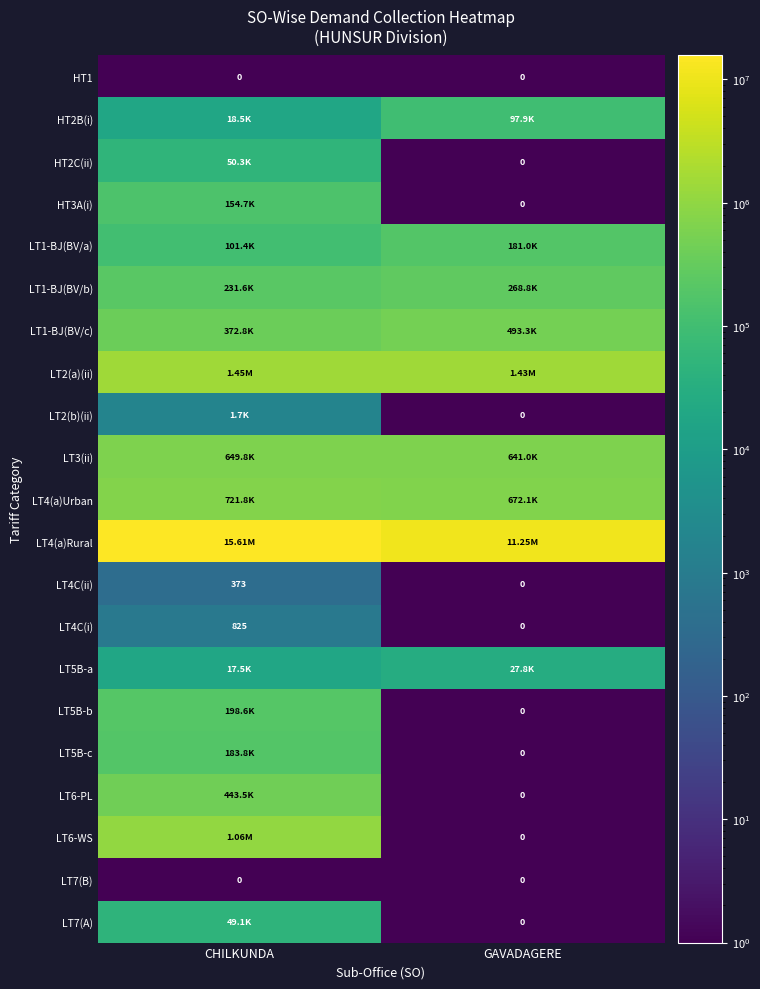

What is the approximate value of HT2B(i) at CHILKUNDA?

18547.0